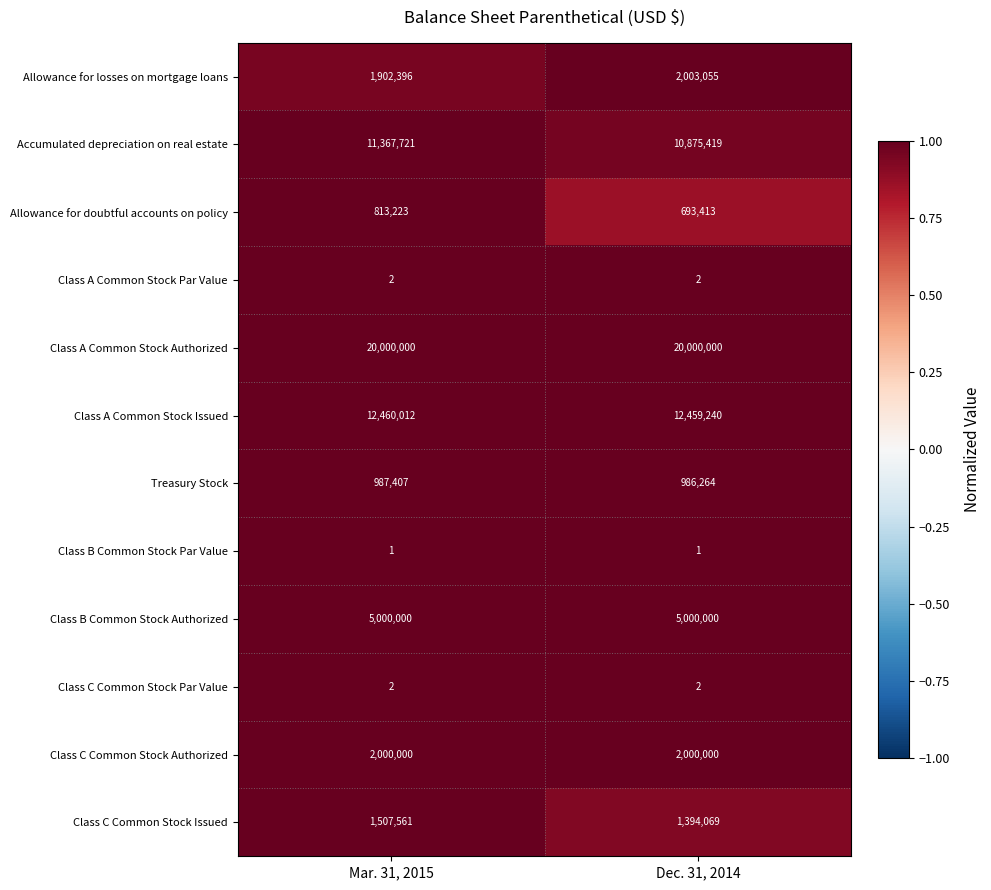

Is it true that Class B Common Stock Authorized equals 5000000 at Mar. 31, 2015?

True